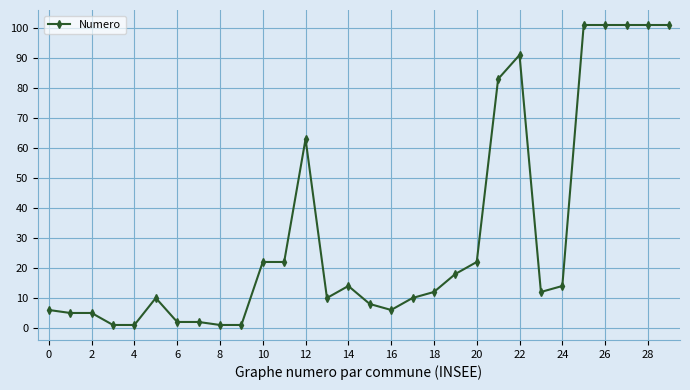

What is the difference between the second highest and minimum values?

100